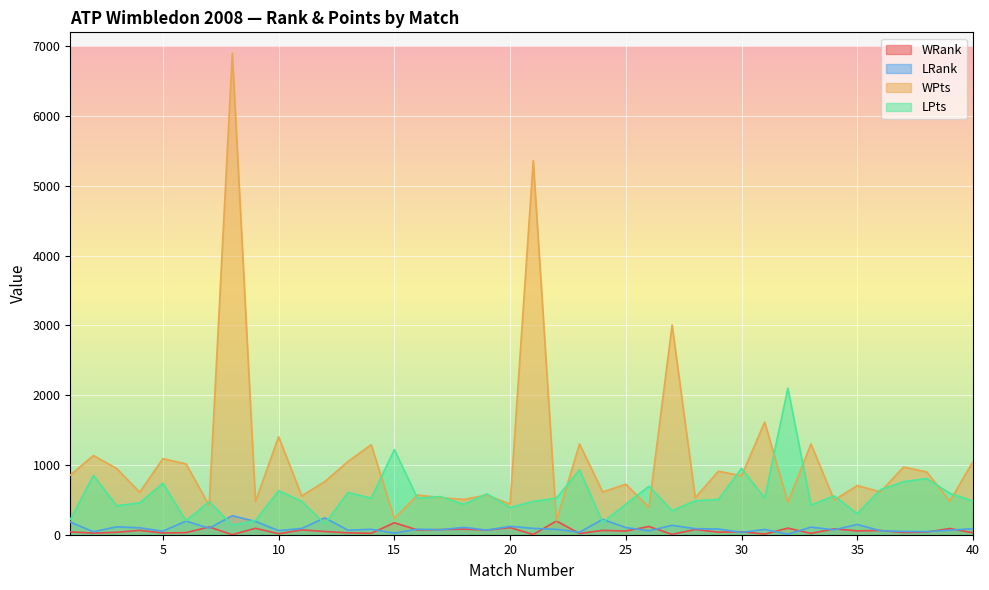

The WRank series shows 62 at 3. True or false?

False